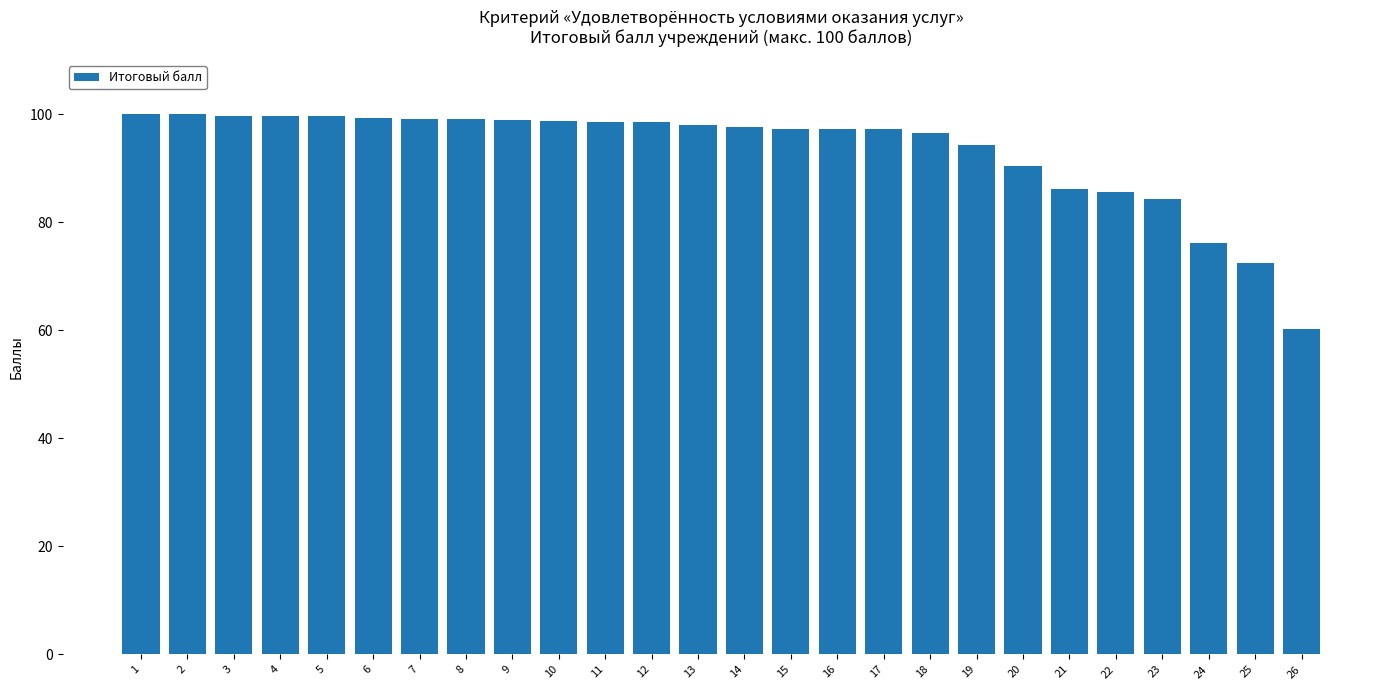

Which label corresponds to the smallest value in the chart?

26